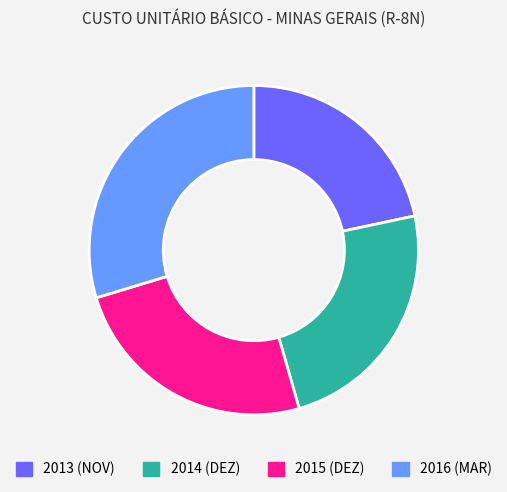

The 2013 (NOV) slice represents 22% of the pie. True or false?

True